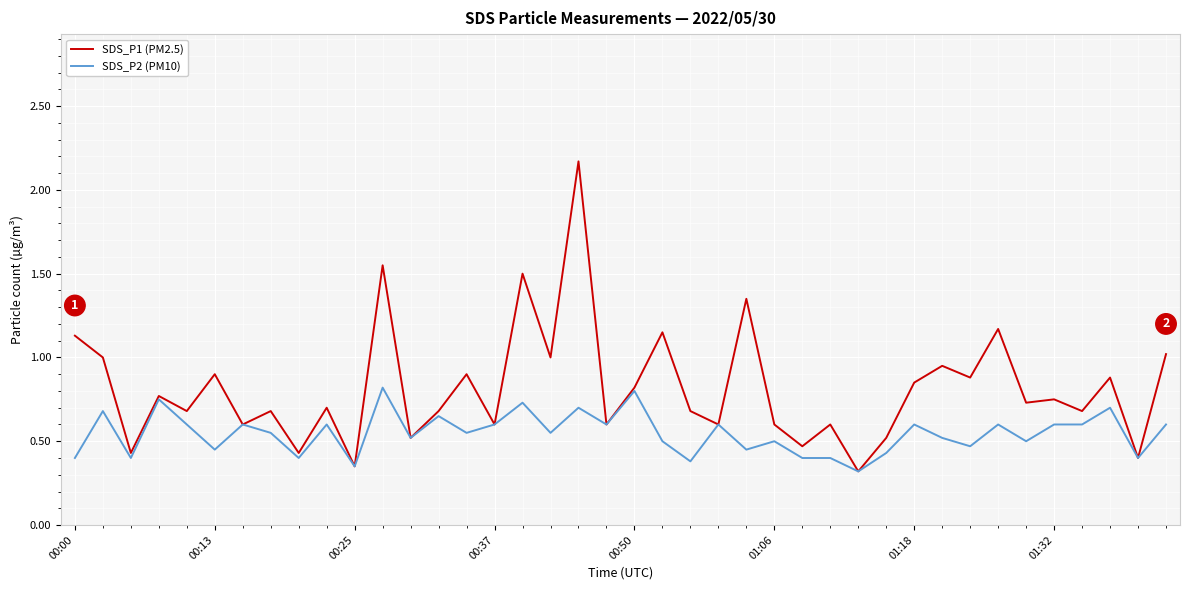

List the series in order of their overall mean, highest first.

SDS_P1 (PM2.5), SDS_P2 (PM10)